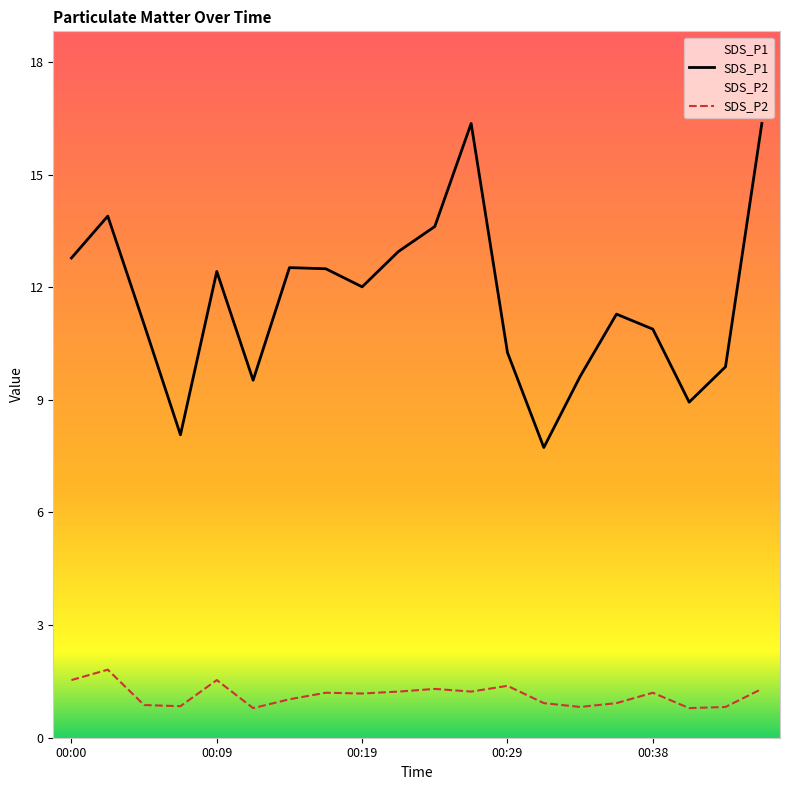

What is the difference between the maximum and minimum values in the SDS_P1 series?

8.4